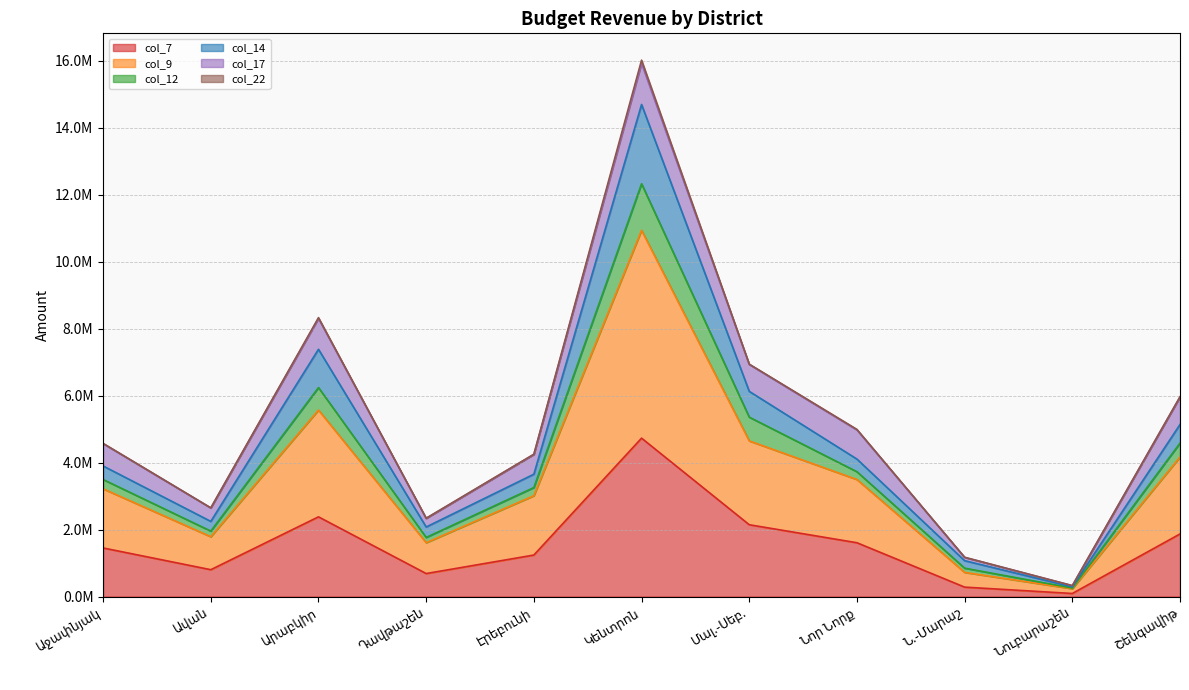

Does the chart have visible grid lines?

Yes